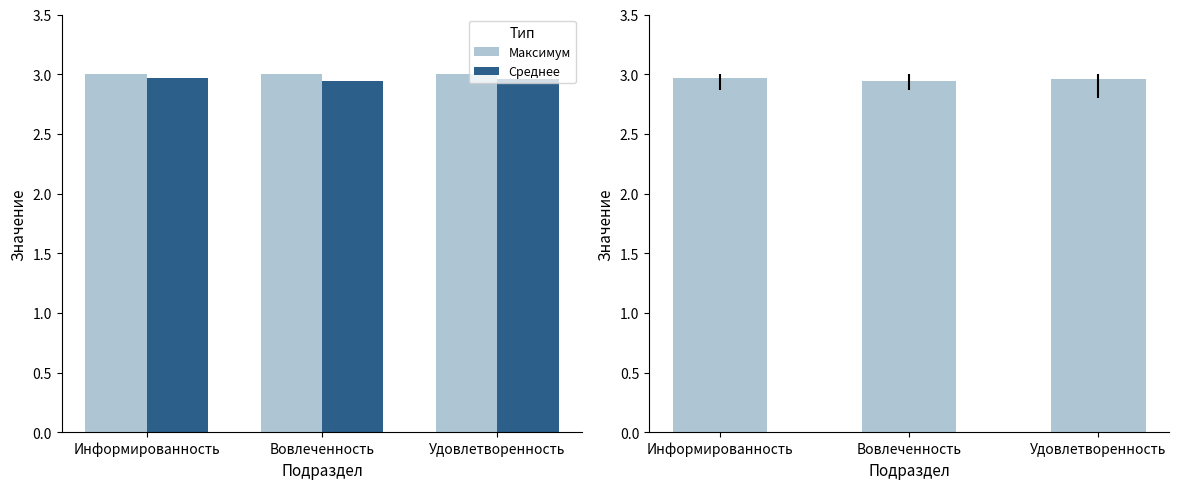

What position from the right is Удовлетворенность?

1